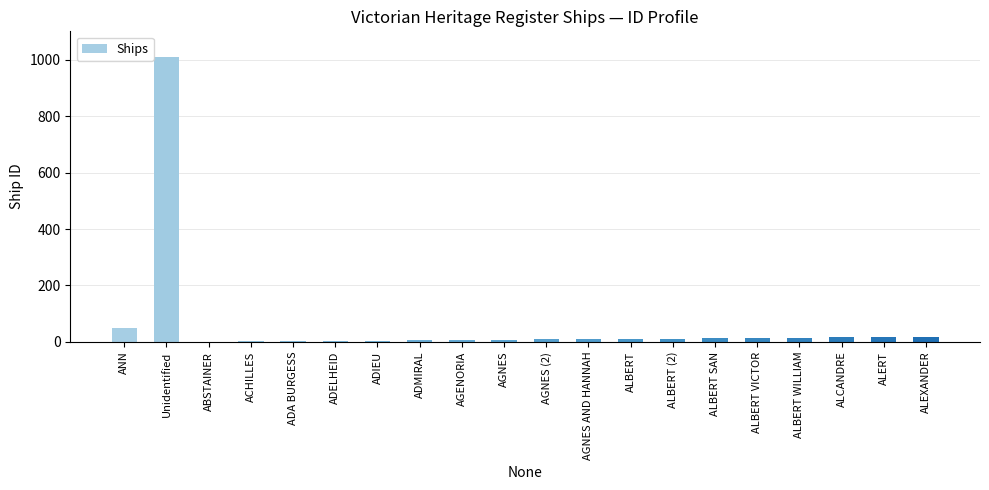

Count the number of data series in this chart.

1